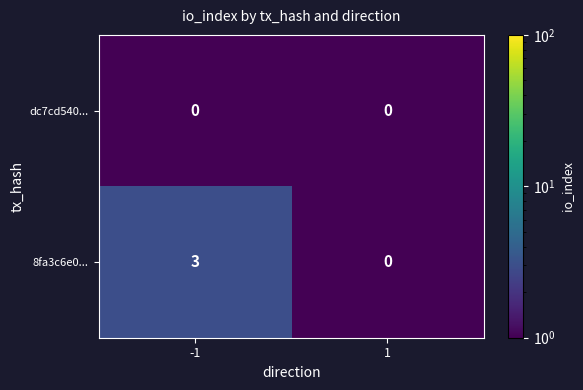

At which category is the sum across all series the highest?

-1